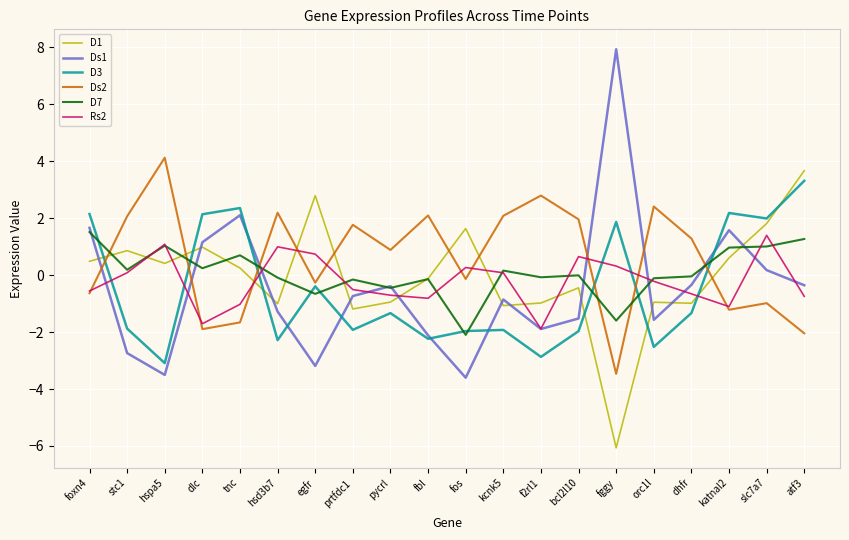

What is the spread (max minus min) of values at tnc?

4.0